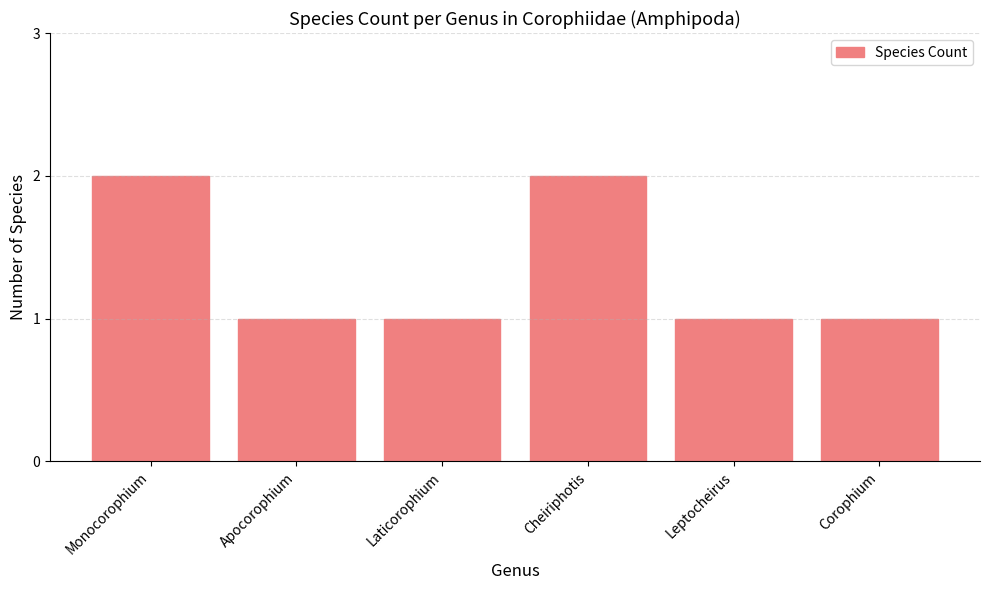

Is it true that the value at Monocorophium is 3?

False